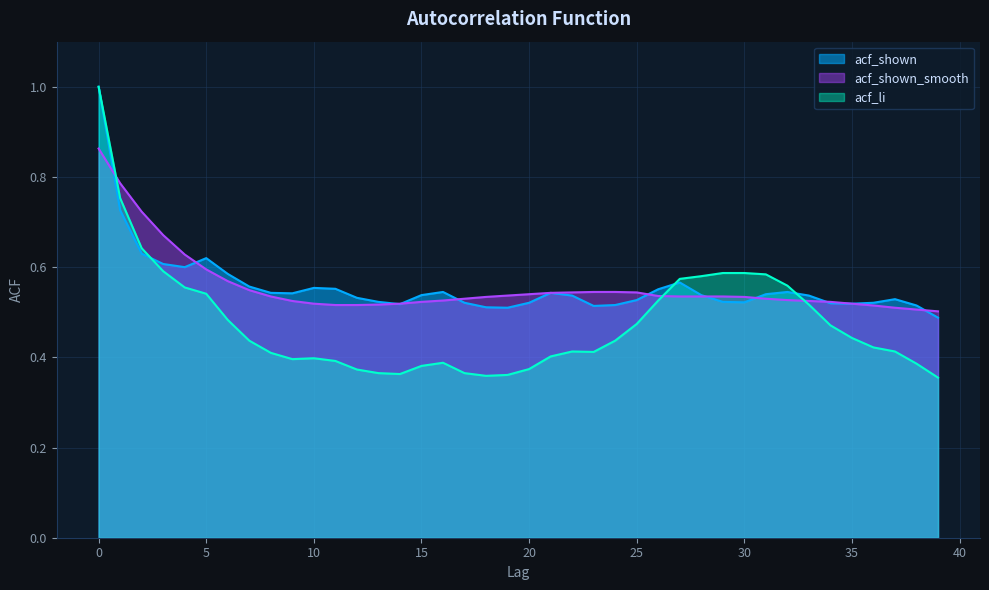

True or false: acf_shown_smooth has more than 2 points higher than both neighbors.

False